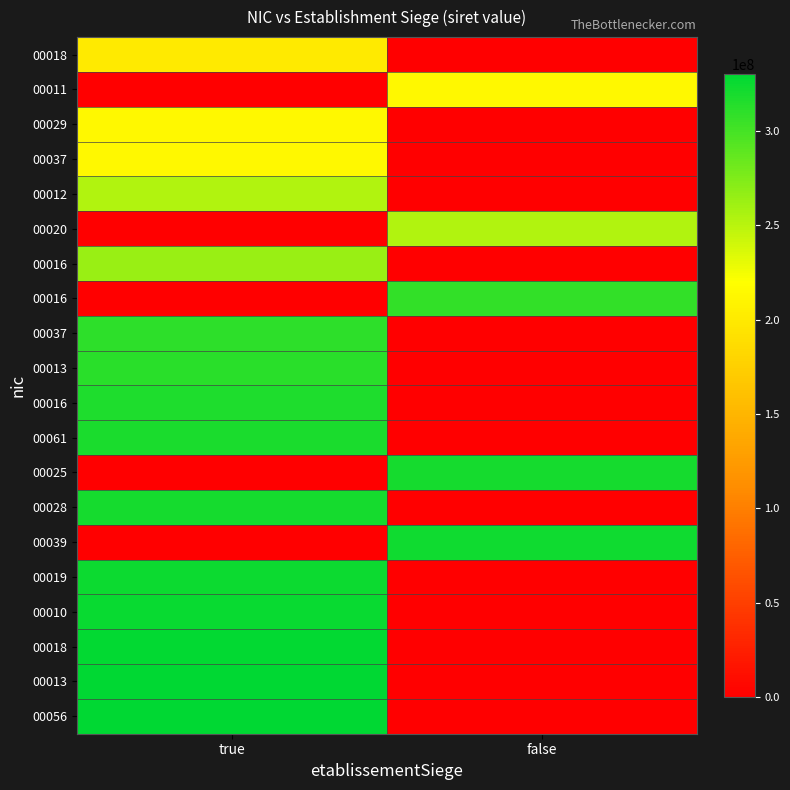

Count the number of data series in this chart.

20